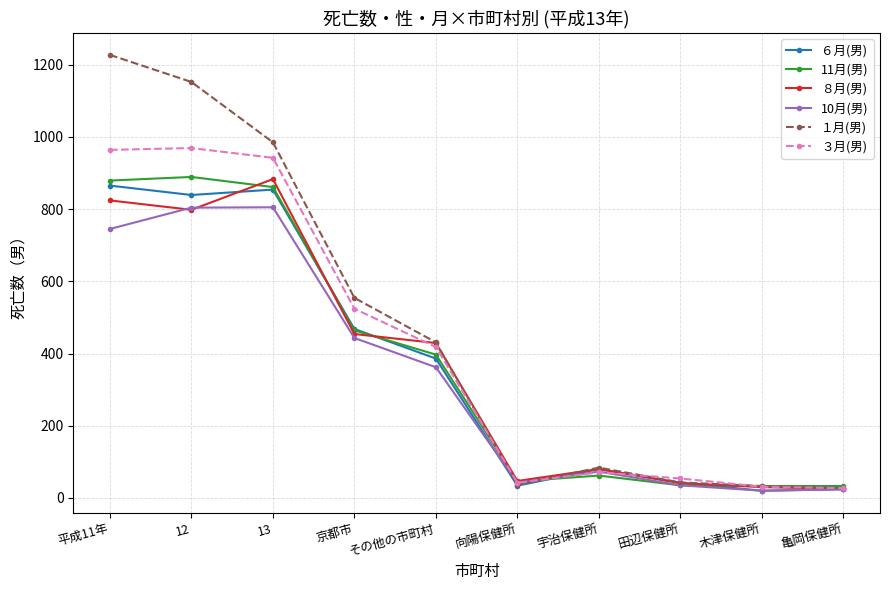

Which series has the widest spread of values?

１月(男)